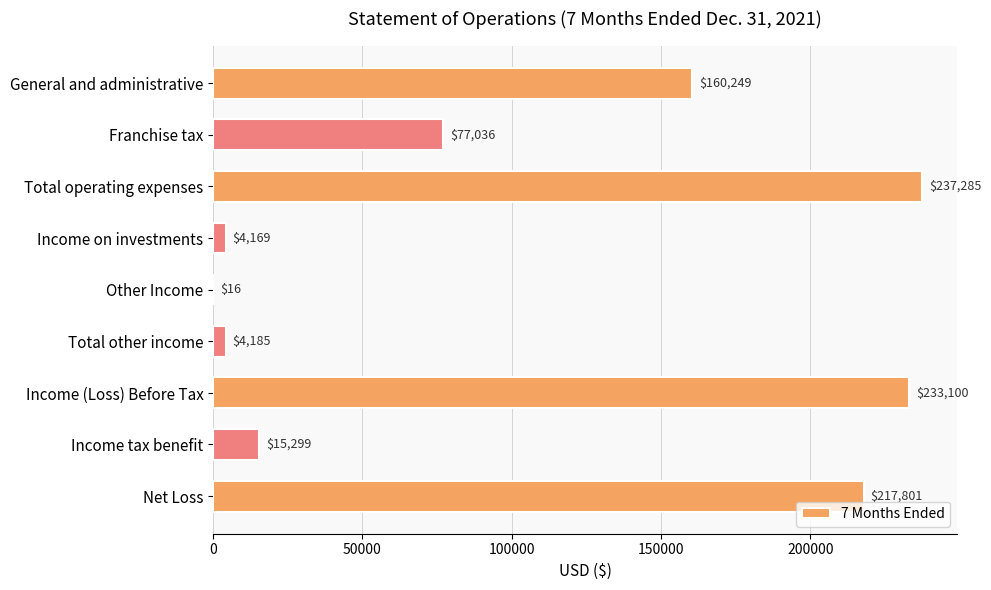

Between Income tax benefit and Income (Loss) Before Tax, which is larger?

Income (Loss) Before Tax